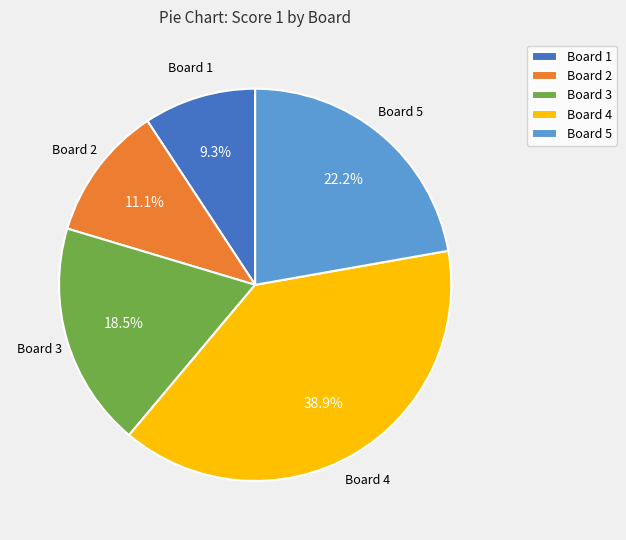

Which category has the smallest portion of the pie?

Board 1